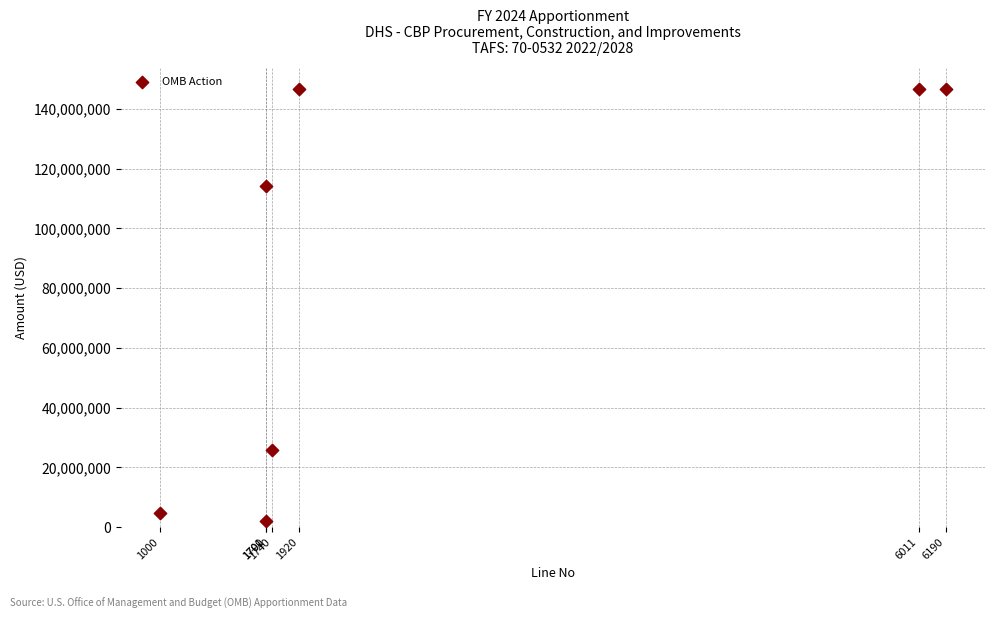

What is the range of Y values (max minus min)?

144612307